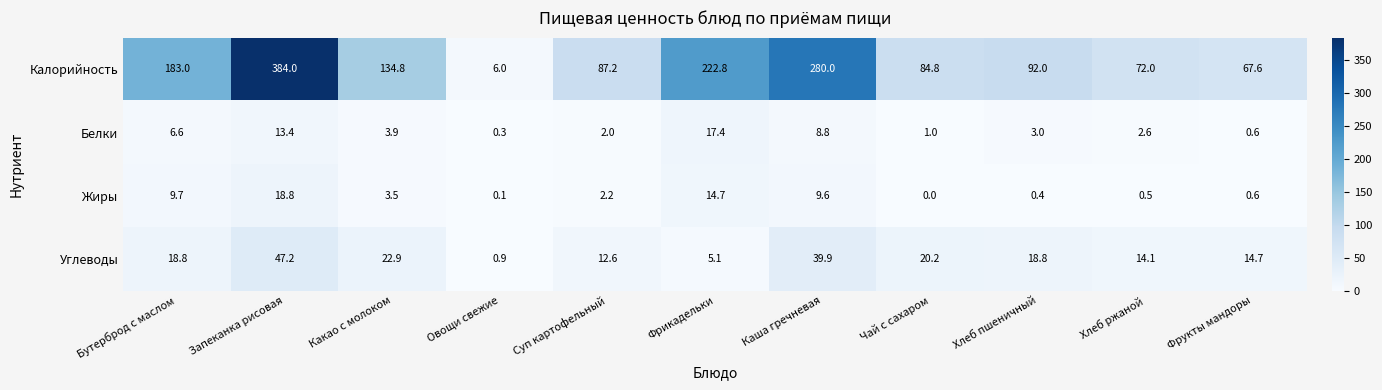

At Бутерброд с маслом, list the series in order from smallest to largest.

Белки, Жиры, Углеводы, Калорийность